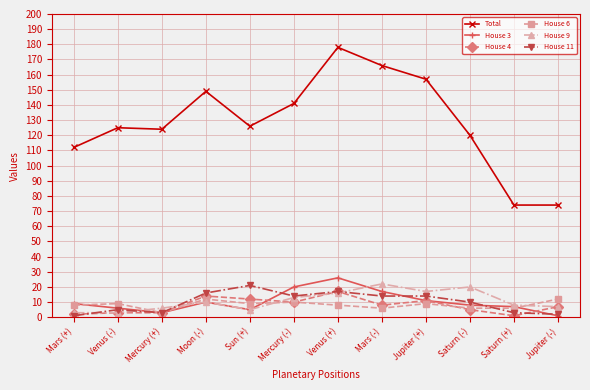

True or false: Total and House 4 cross at least once.

False